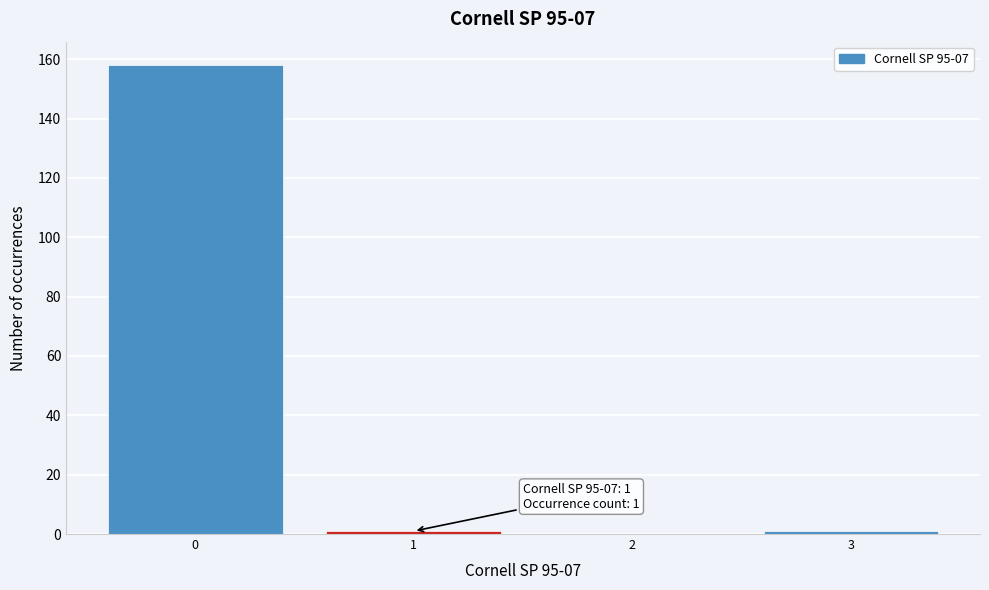

Reading right to left, what are all the values shown in this chart?

3=1	2=0	1=1	0=158